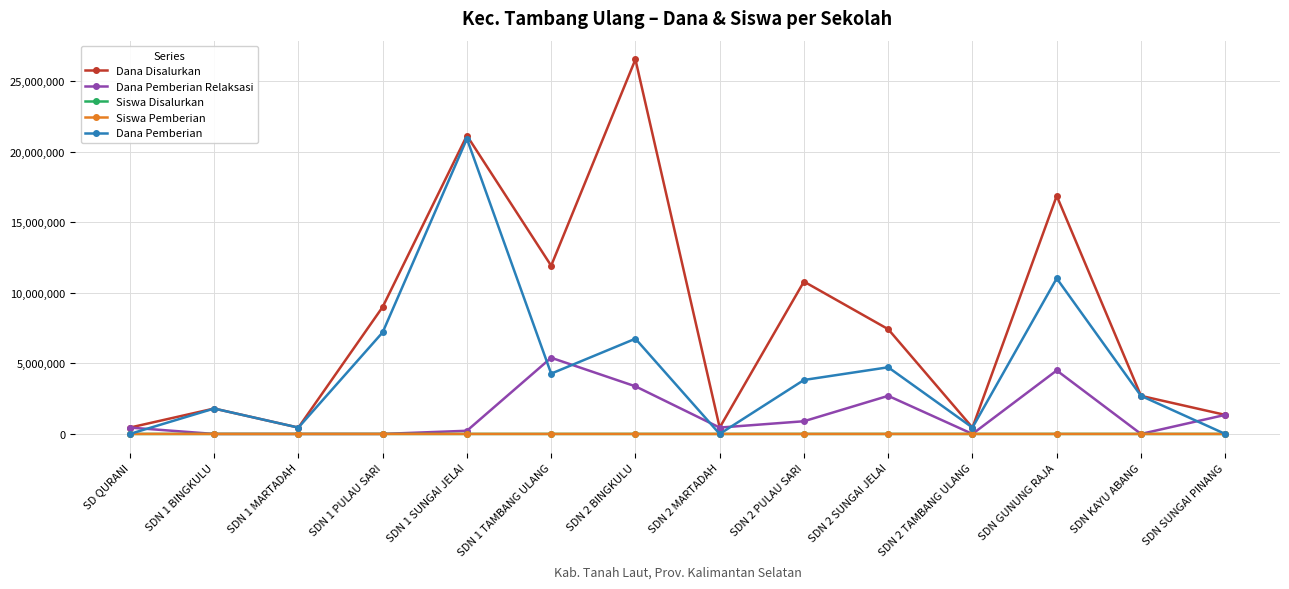

What is the maximum value shown in the chart?

26550000